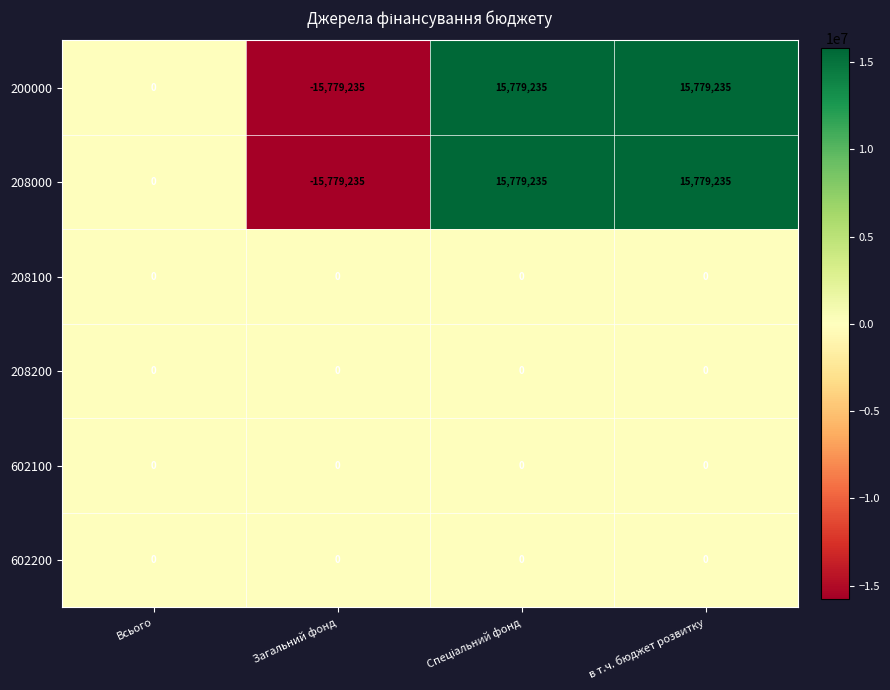

The 208100 series shows 0 at Всього. True or false?

True